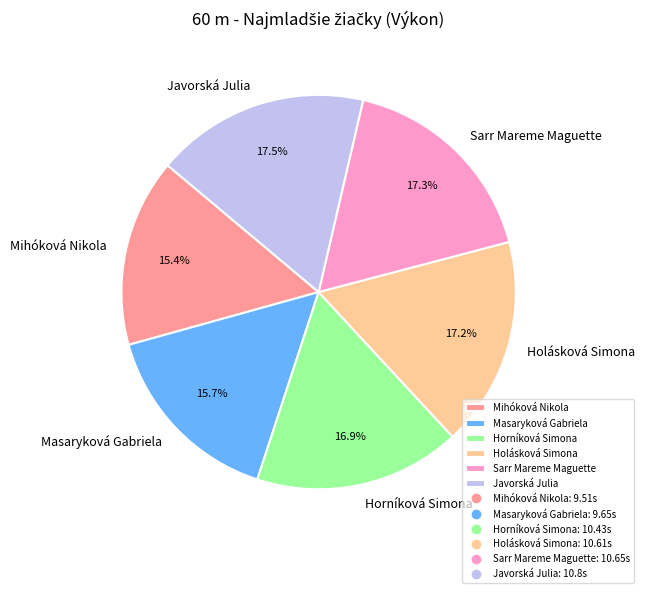

Combined, what portion of the pie is Sarr Mareme Maguette and Horníková Simona?

34.2%